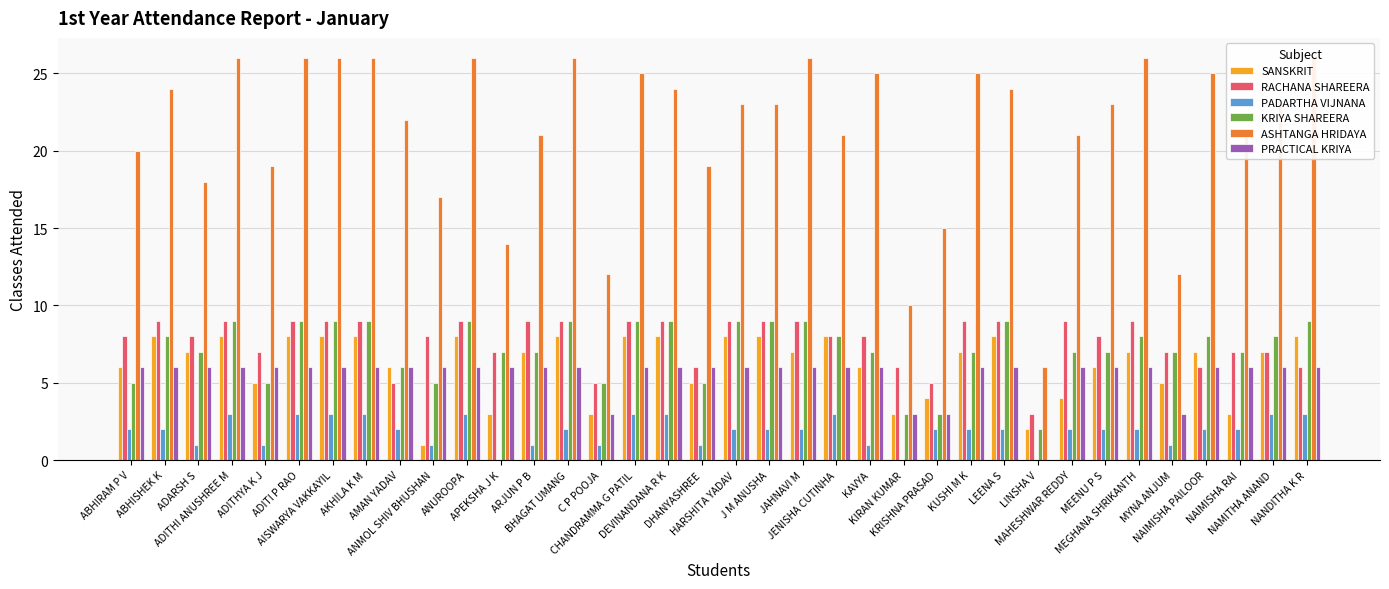

True or false: ASHTANGA HRIDAYA has a value of 31 at ABHIRAM P V.

False